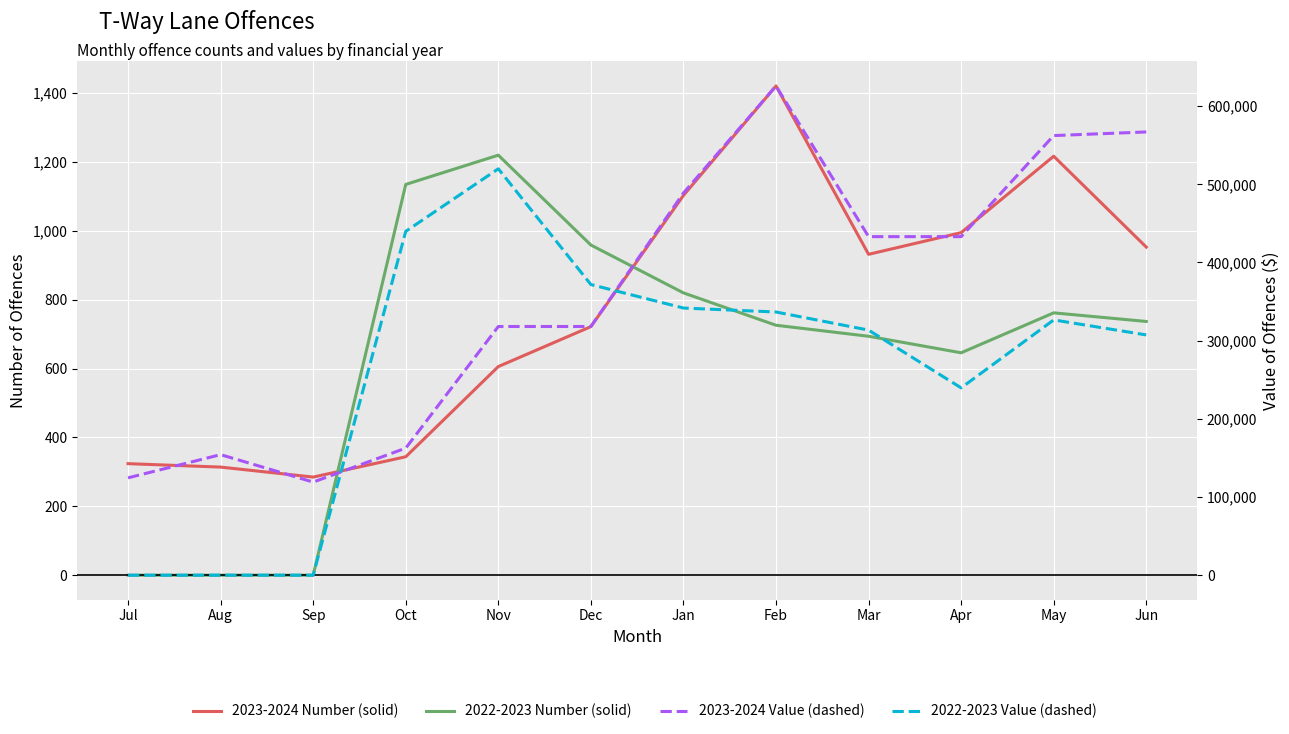

Is it true that 2022-2023 VALUE equals -348155 at Jul?

False